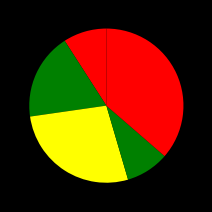

Count the number of slices in the pie.

5